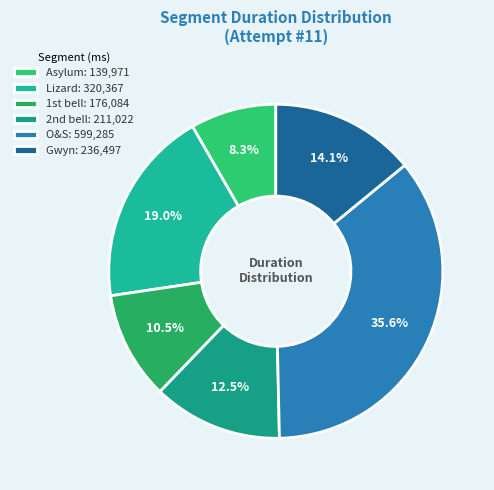

To the nearest percent, what is the average slice percentage?

17%